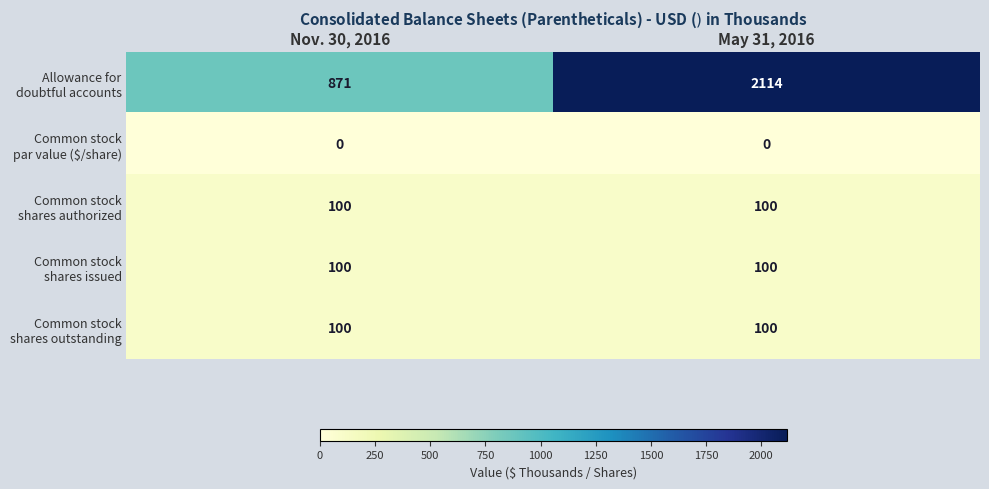

At which category is the sum across all series the highest?

May 31, 2016